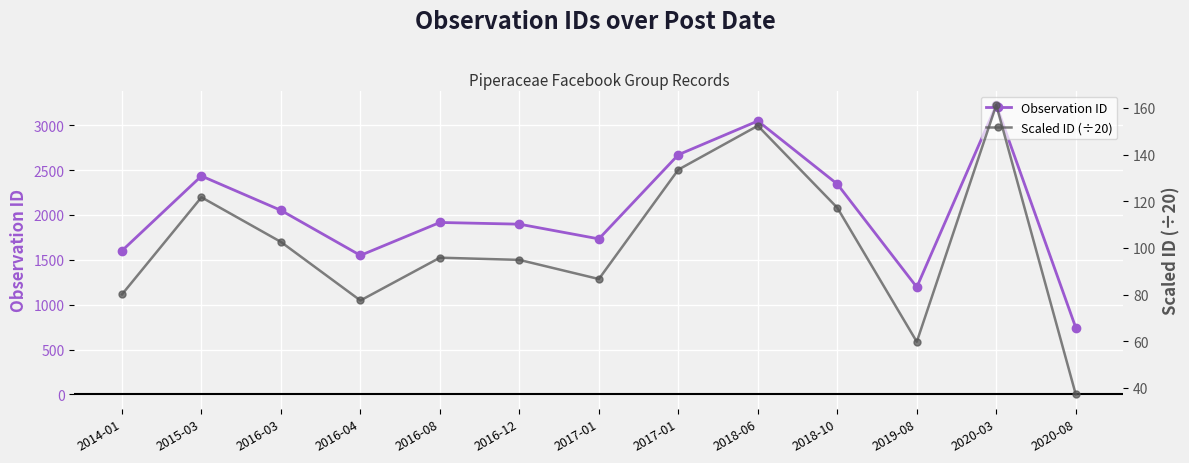

At 2017-01, list the series in order from smallest to largest.

Scaled ID (÷20), Observation ID